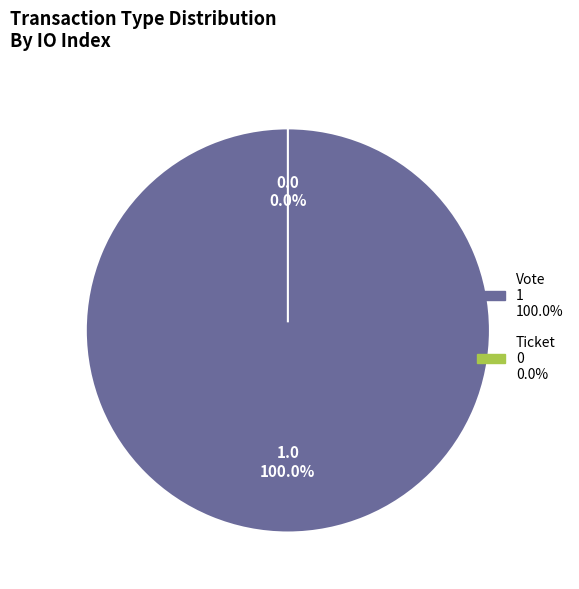

What is the majority slice?

Vote